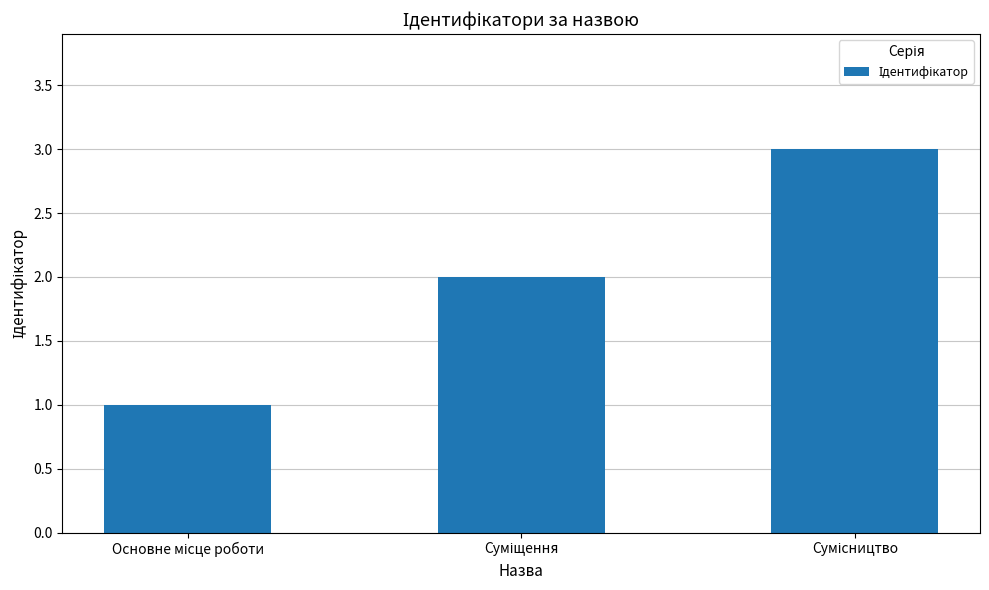

What is the difference between the maximum and minimum values?

2